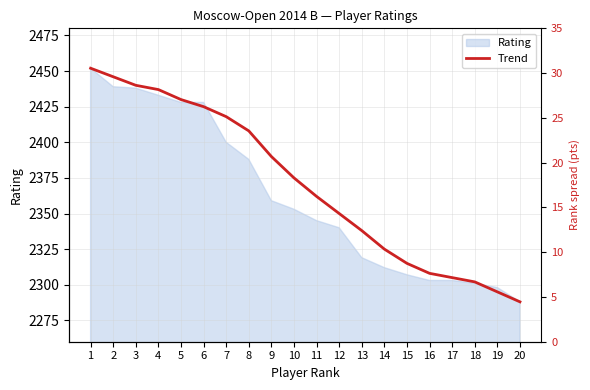

What is the value of the 15th point from the left?

2315